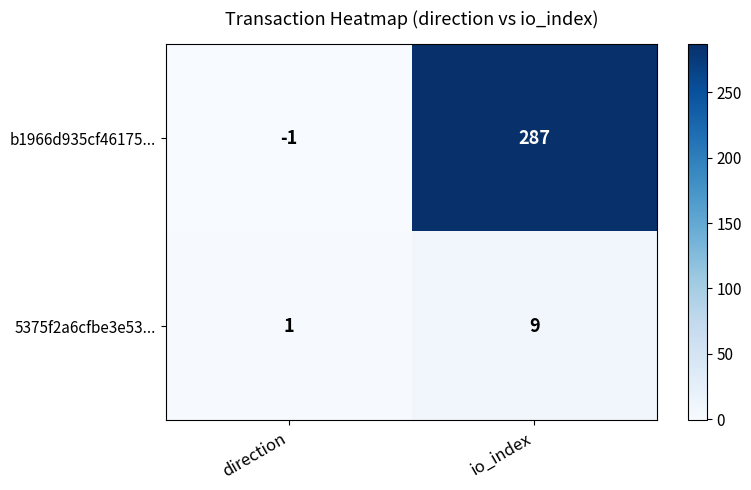

At which category does the chart reach its minimum across all series?

direction